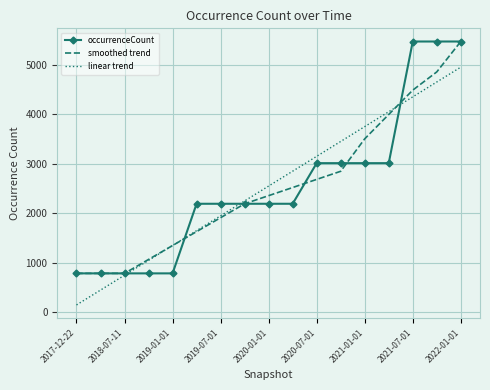

What is the minimum value shown in the chart?

142.6